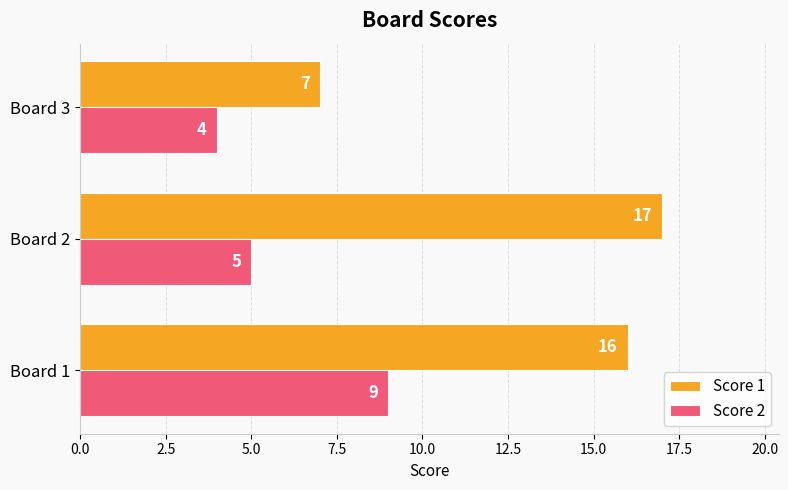

Which series has the largest total across all categories?

Score 1